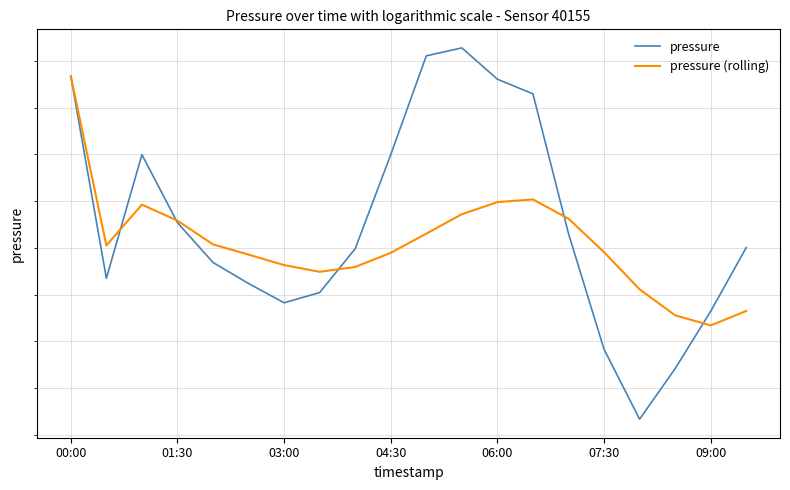

After their last crossing, which series has the higher values: pressure or pressure (rolling)?

pressure